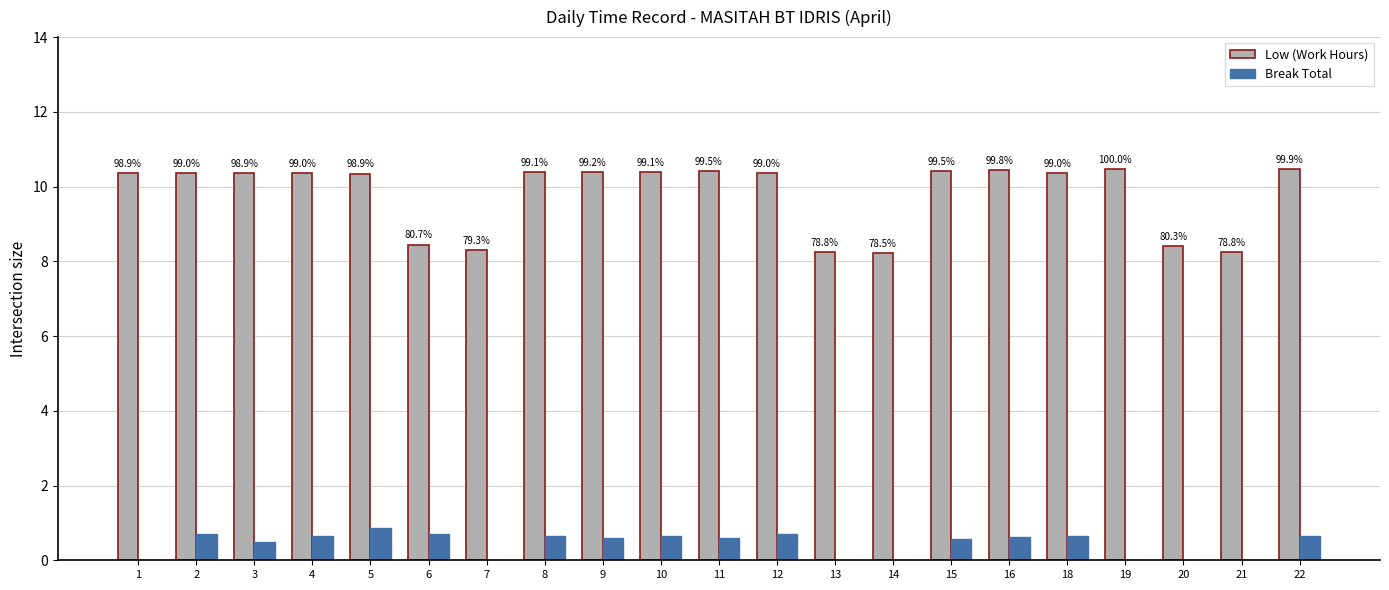

How many groups of bars are there?

21